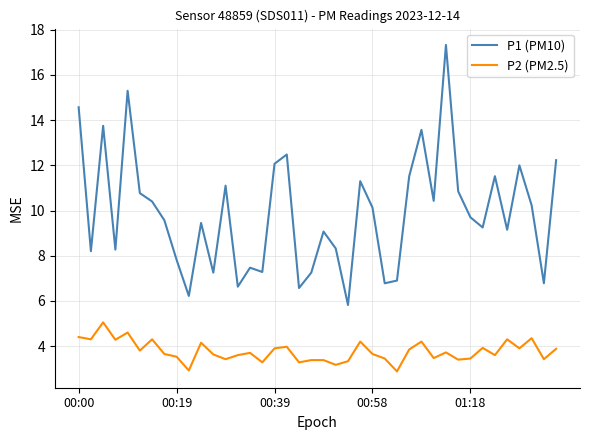

What are all the series names shown in the legend?

P1 (PM10), P2 (PM2.5)